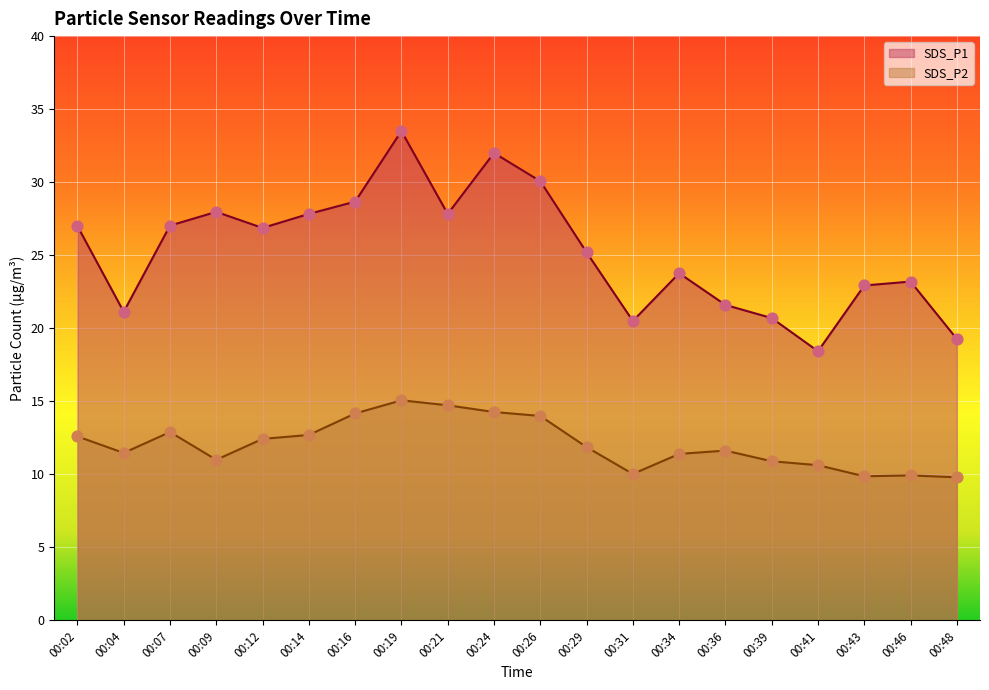

What is the total value across all series at 00:19?

48.6